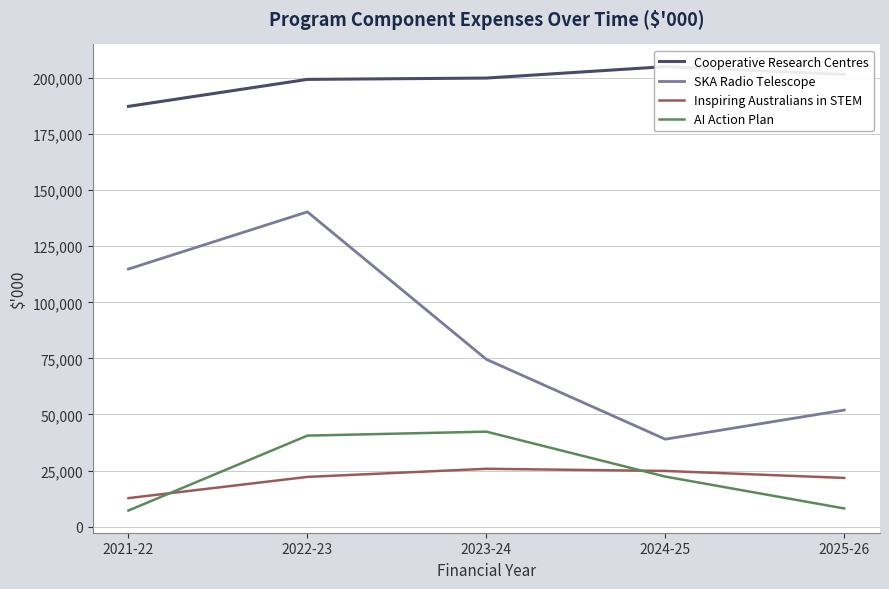

At which category is the sum across all series the highest?

2022-23